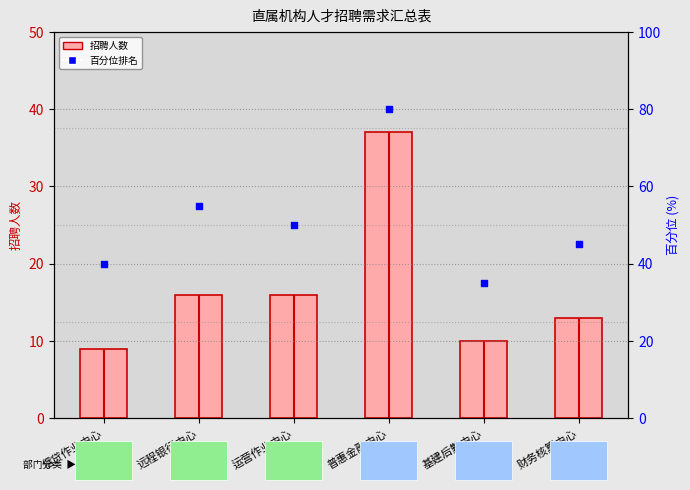

Which series contains the highest Y value?

百分位排名